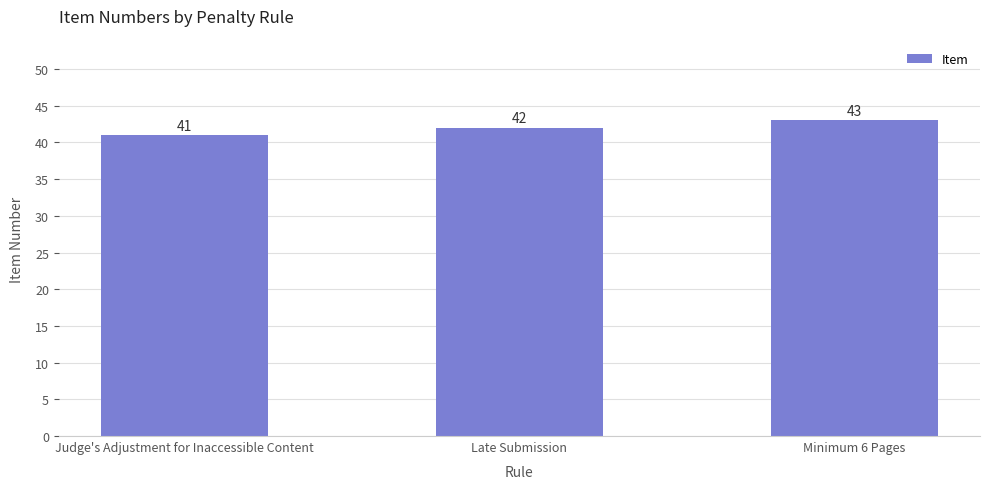

Which label corresponds to the smallest value in the chart?

Judge's Adjustment for Inaccessible Content